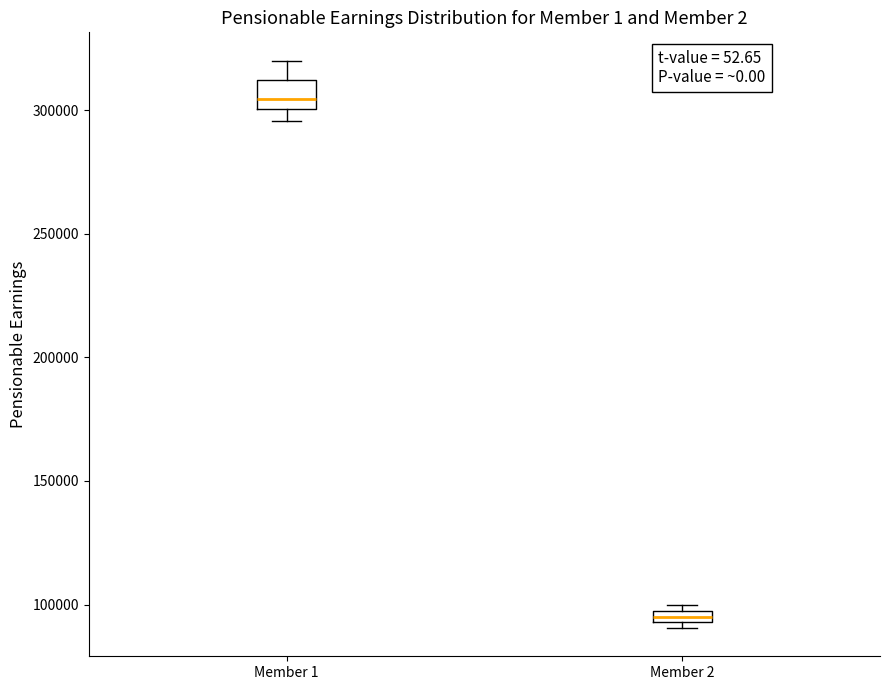

Which box is the tallest, from its lower edge to its upper edge?

Member 1